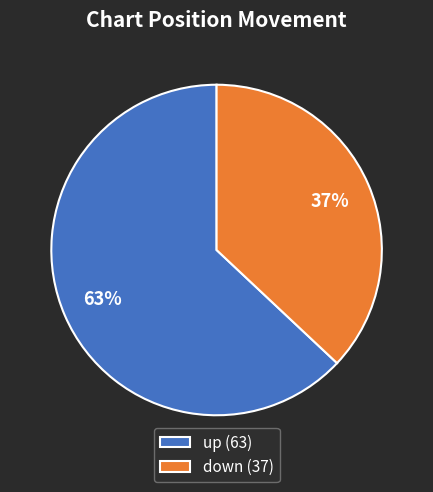

To the nearest percent, what is the difference between the largest and smallest slice percentages?

26%